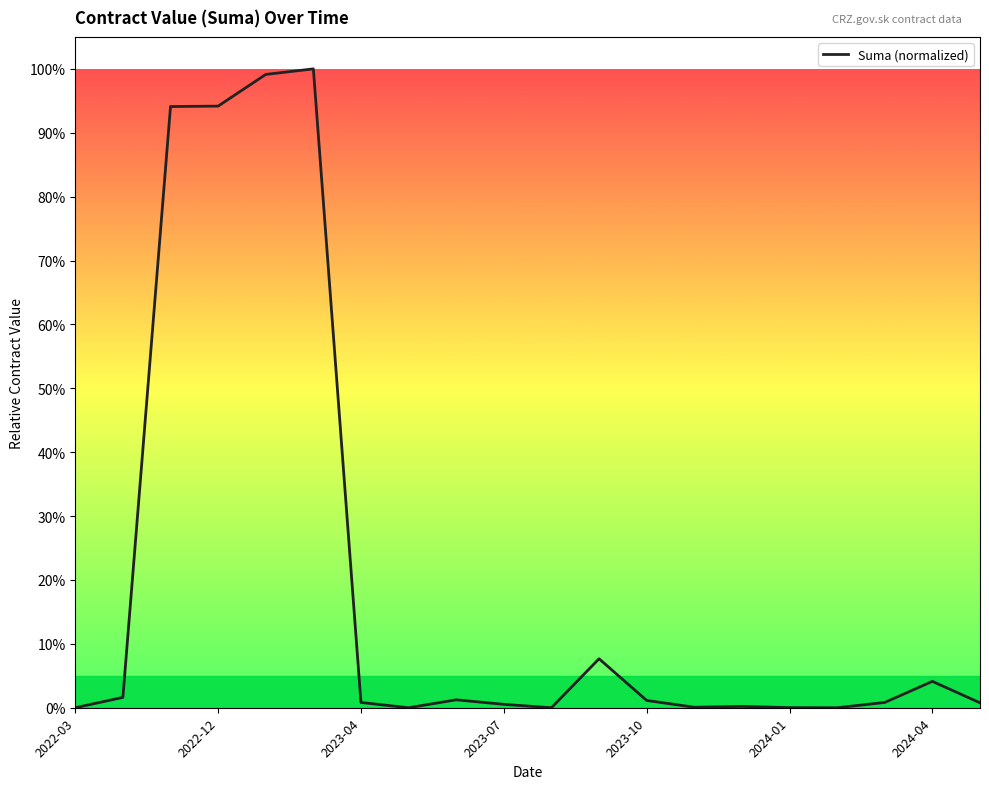

Does the chart have visible grid lines?

No